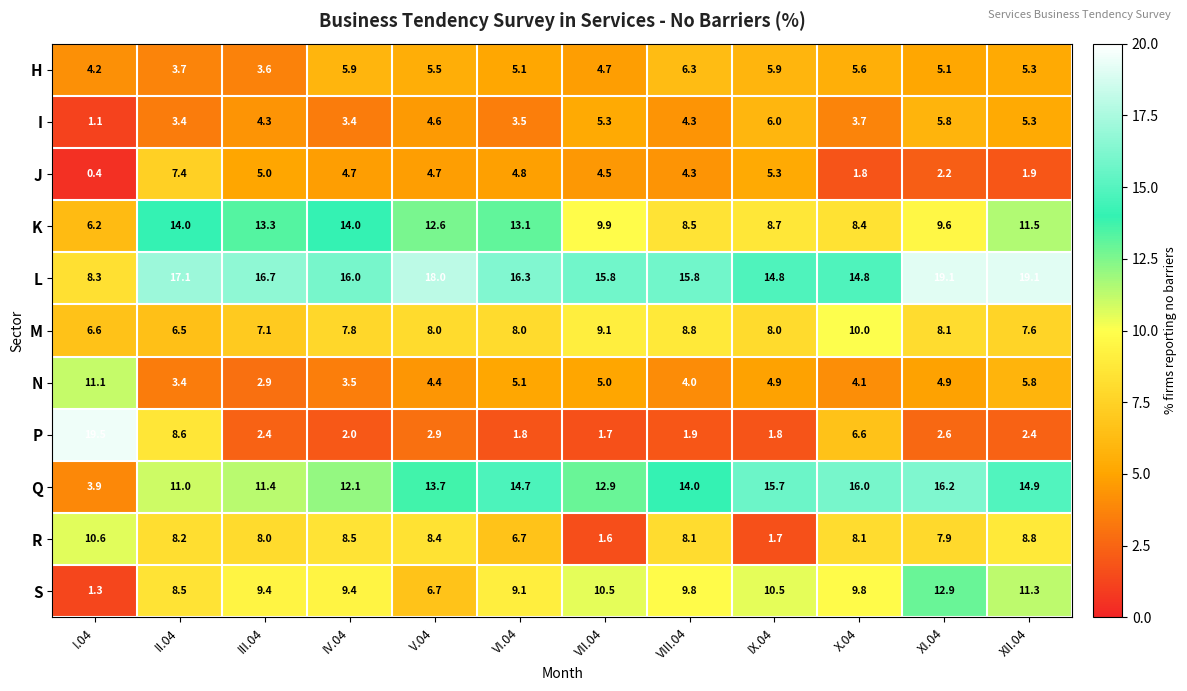

Which label corresponds to the smallest value in the chart?

I.04